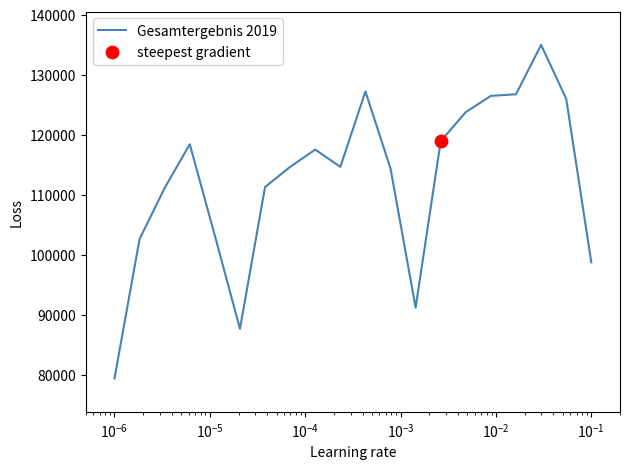

What is the maximum value shown in the chart?

134969